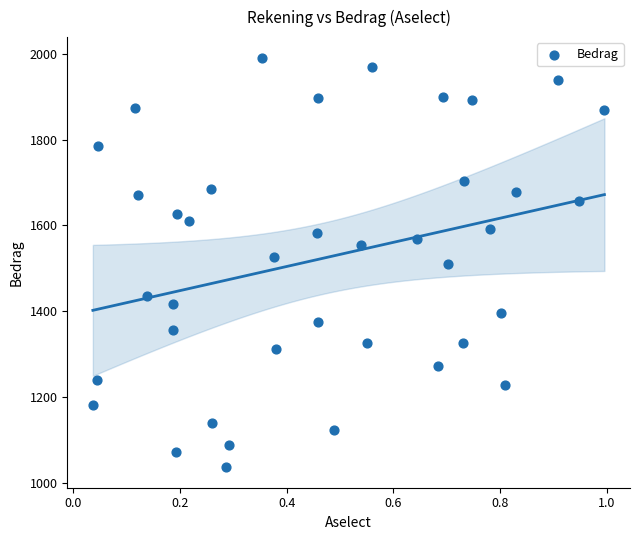

What is the range of Y values (max minus min)?

955